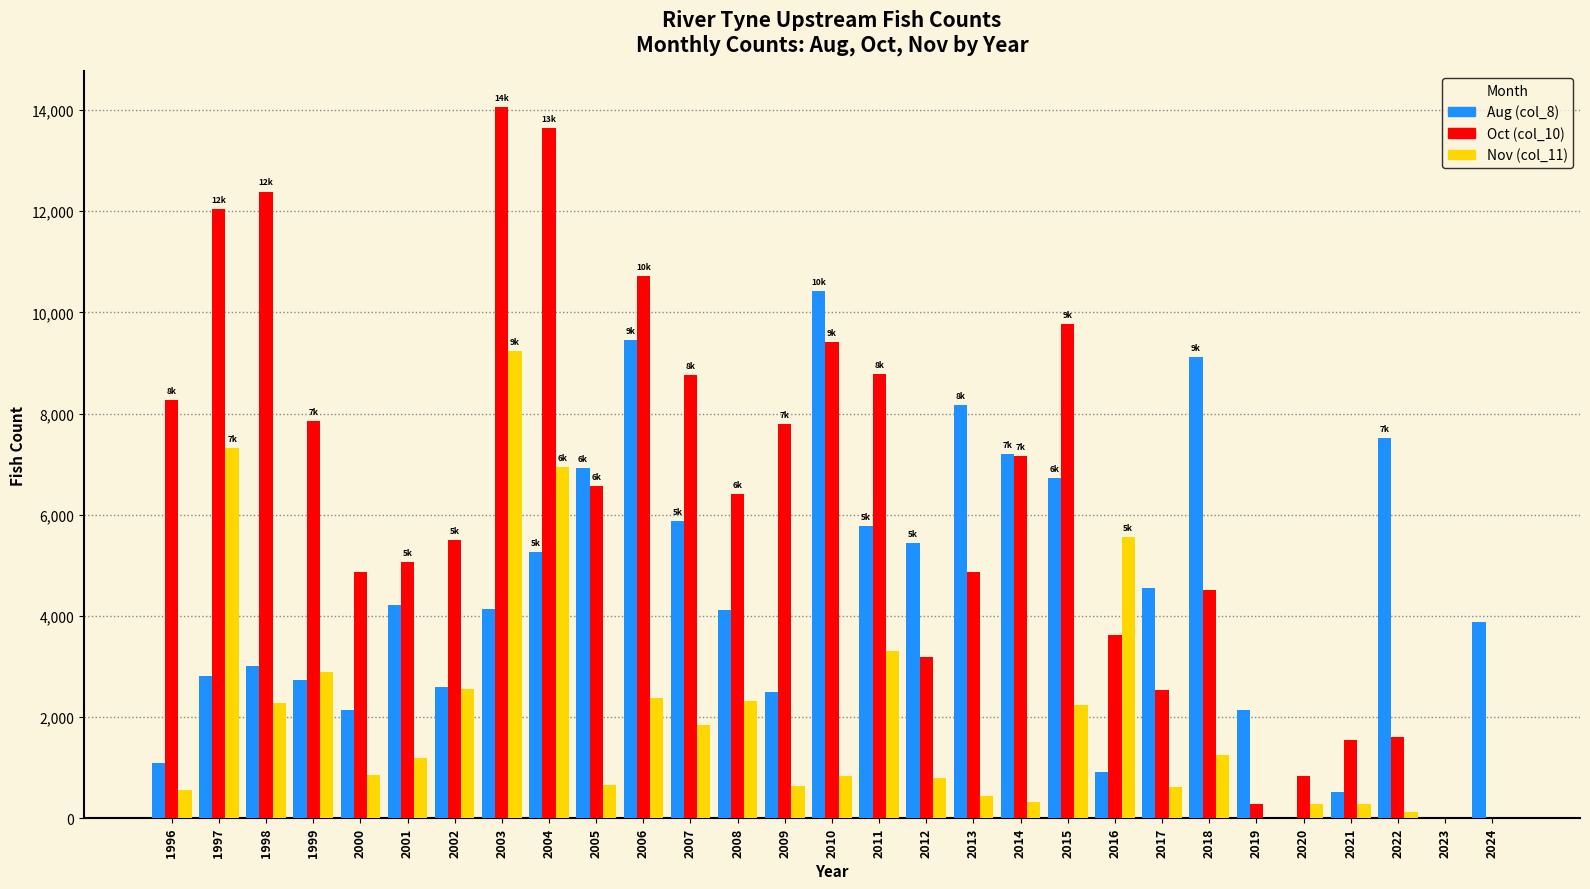

What are all the series names shown in the legend?

Aug (col_8), Oct (col_10), Nov (col_11)